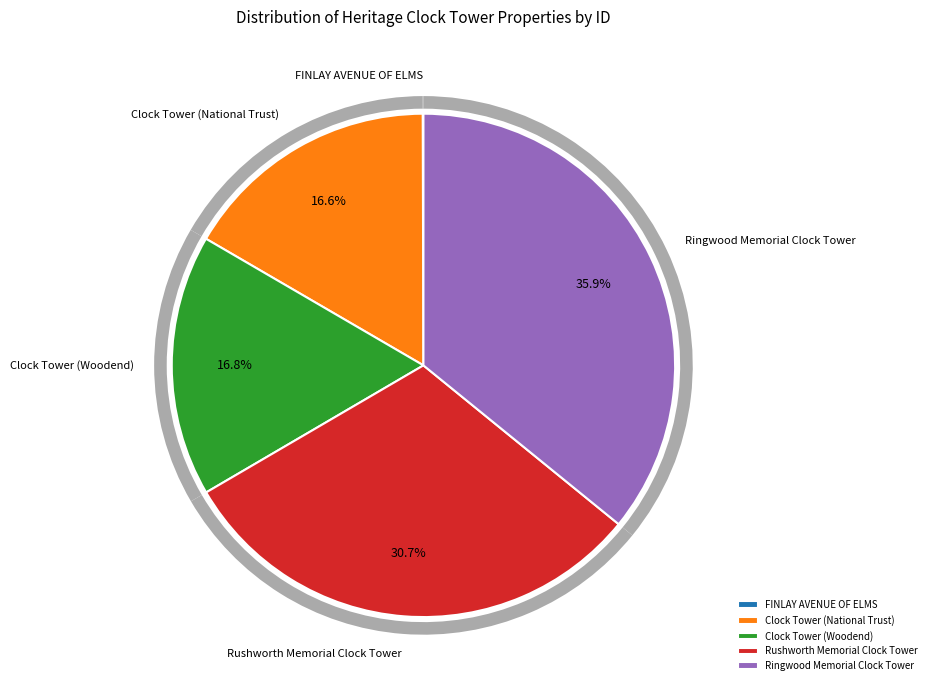

To the nearest percent, what is the difference between the largest and smallest slice percentages?

36%